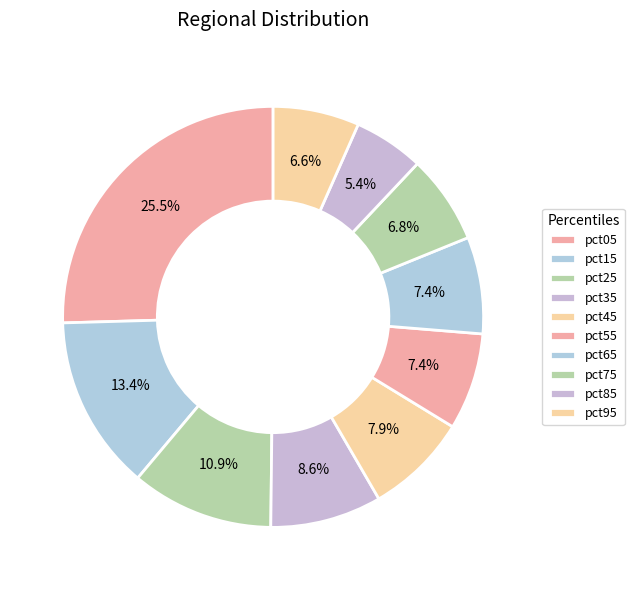

Between pct75 and pct95, which is larger?

pct75